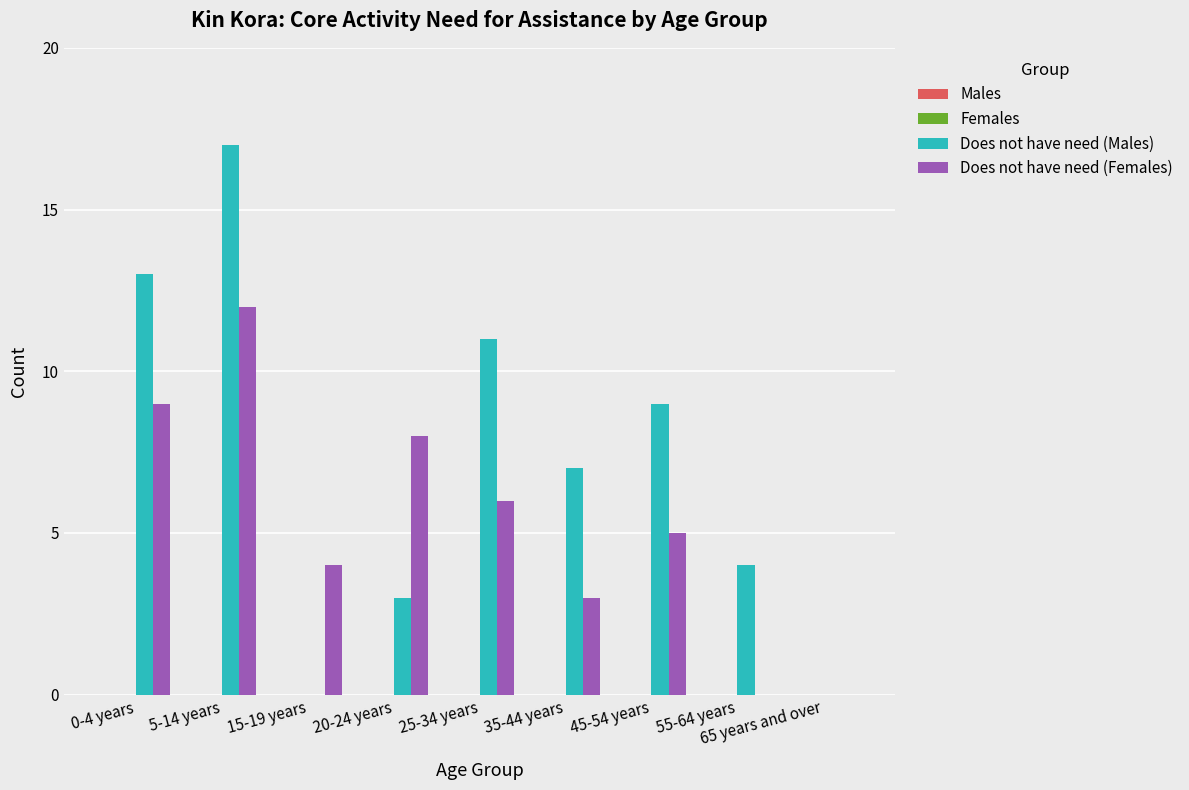

True or false: Does not have need (Females) has a value of 0 at 65 years and over.

True